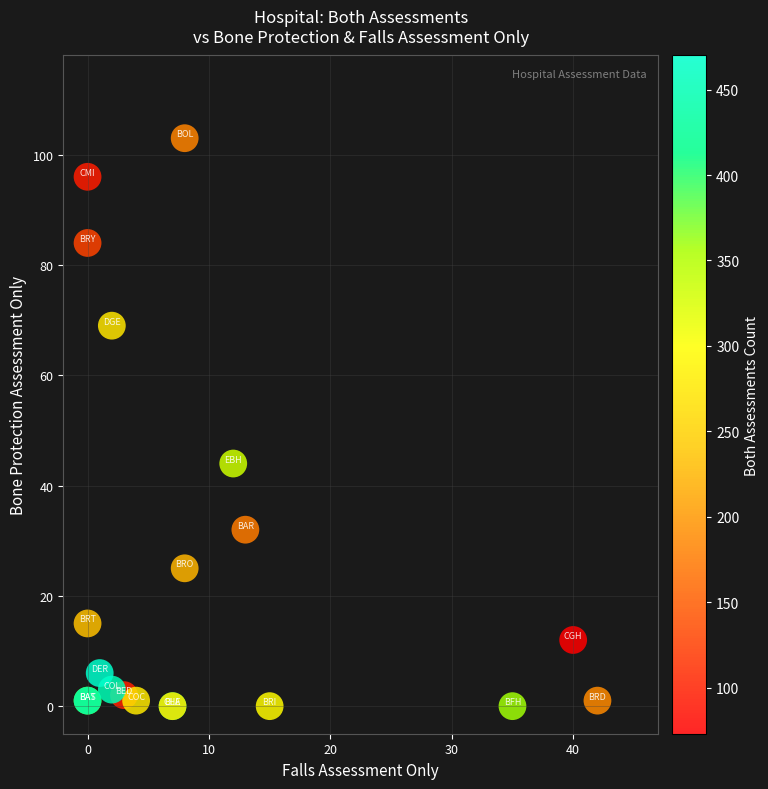

What Y value in the scatter plot is closest to 51?

44